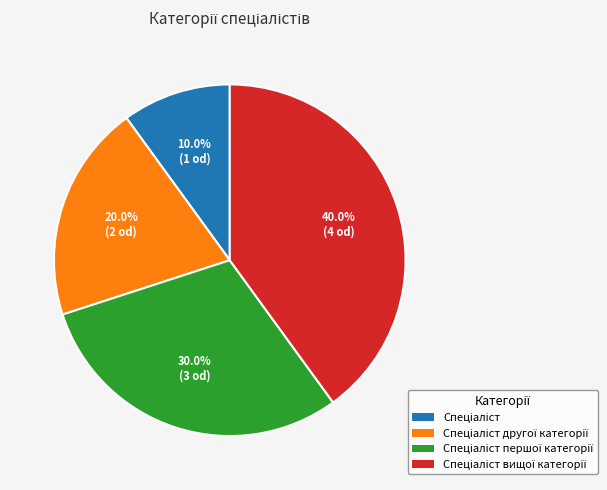

Is there any slice that represents more than half of the pie?

No